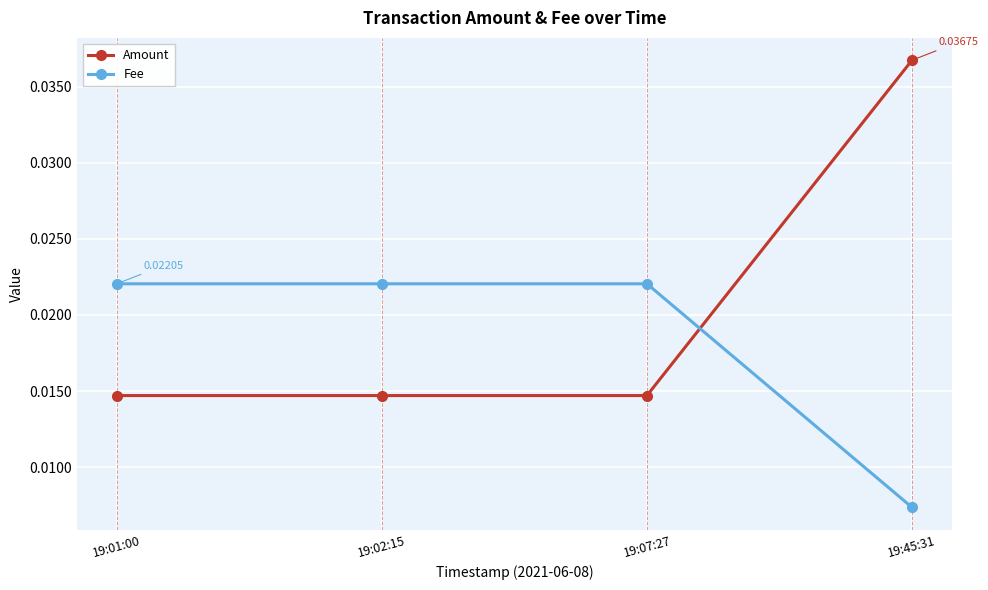

Which series ends up on top after the final intersection of Fee and Amount?

Amount